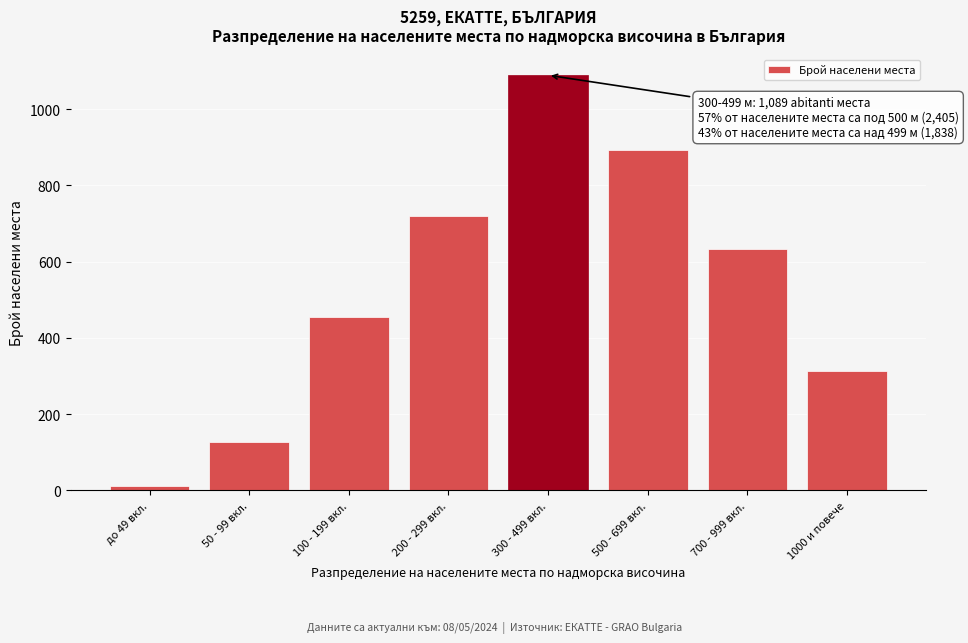

Reading right to left, list all the values displayed in this chart.

312	634	892	1089	721	456	127	12